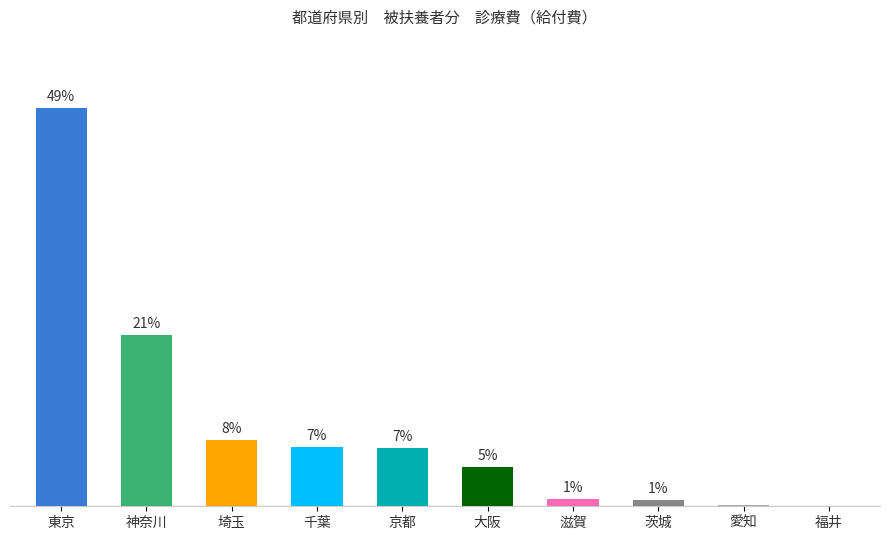

At which category does the chart reach its minimum across all series?

福井